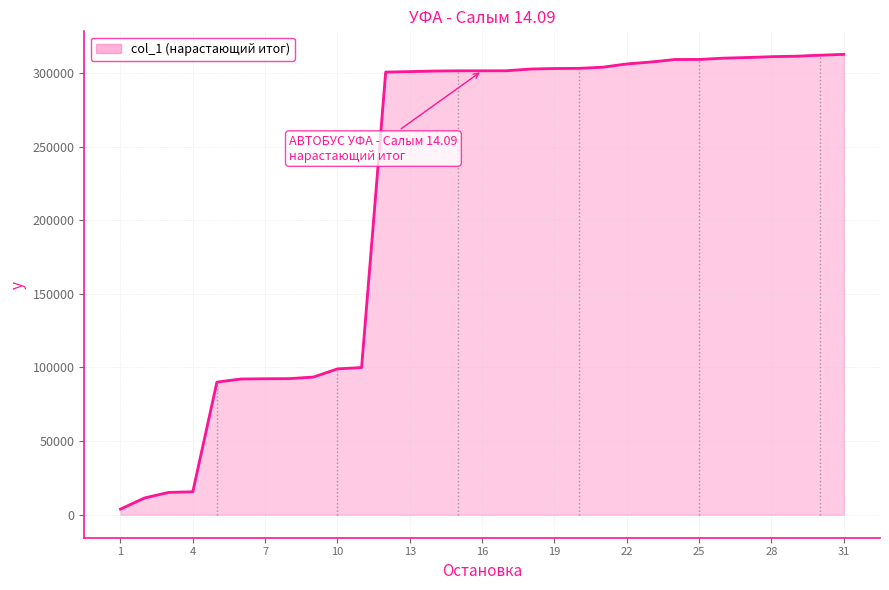

Reading right to left, list all the values displayed in this chart.

312703	312111	311440	311116	310553	310123	309233	309211	307509	306191	303967	303193	303080	302730	301544	301532	301528	301375	300971	300659	99961	99057	93495	92425	92339	92189	90068	15565	15161	11375	3799